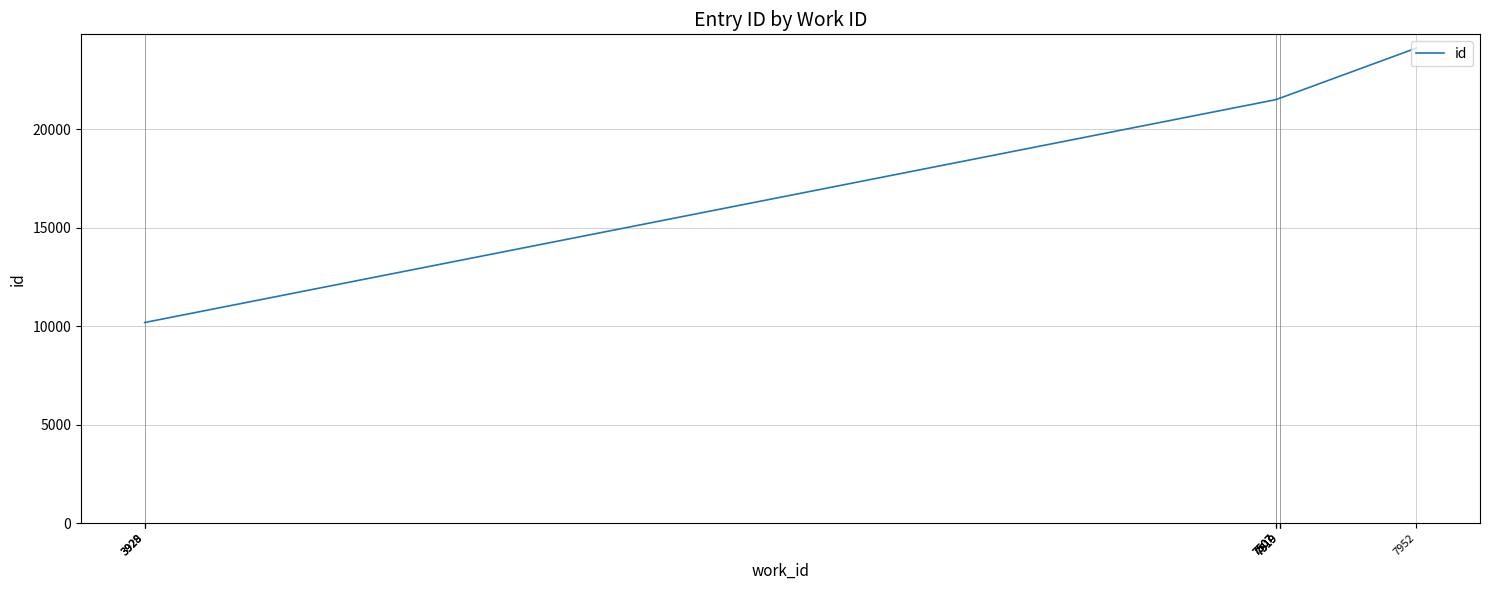

Which has a higher value, 7507 or 7519?

7519